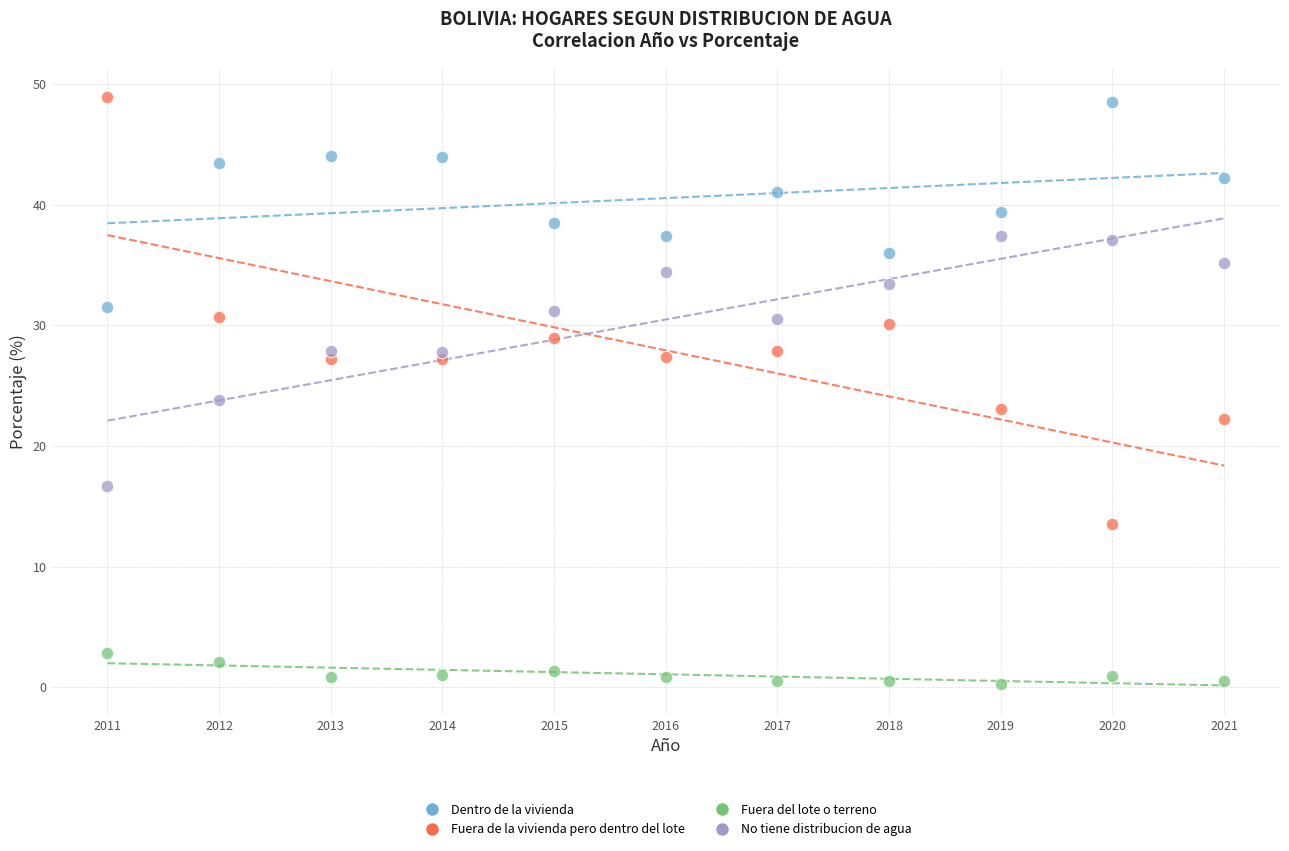

Across all data points, what is the range of X values (max minus min)?

10.0